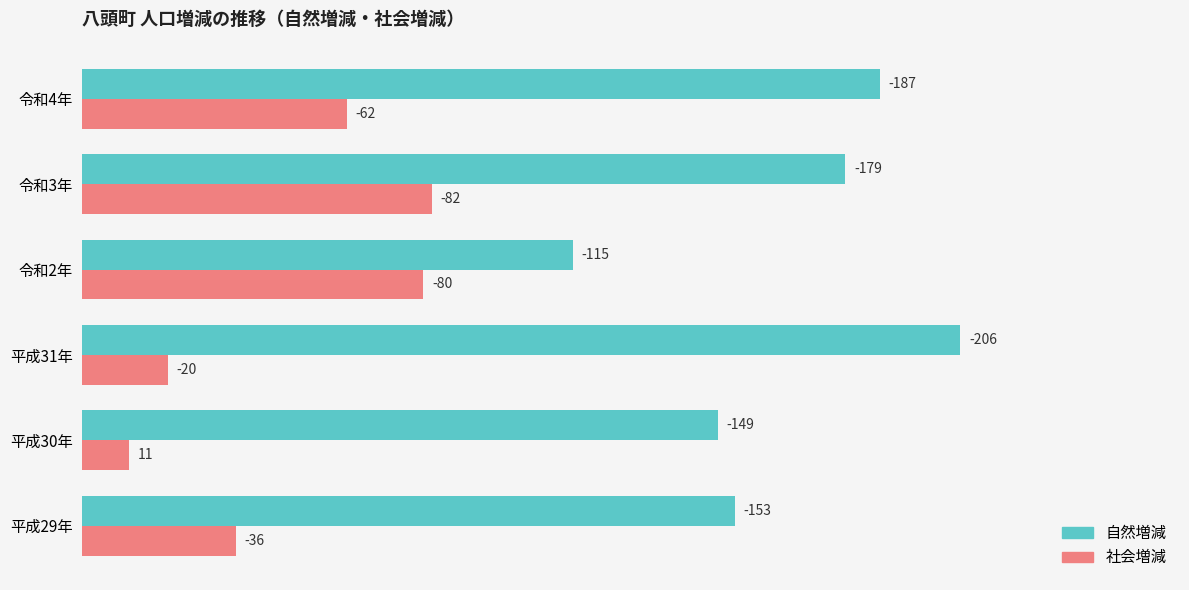

What are all the series names shown in the legend?

自然増減, 社会増減